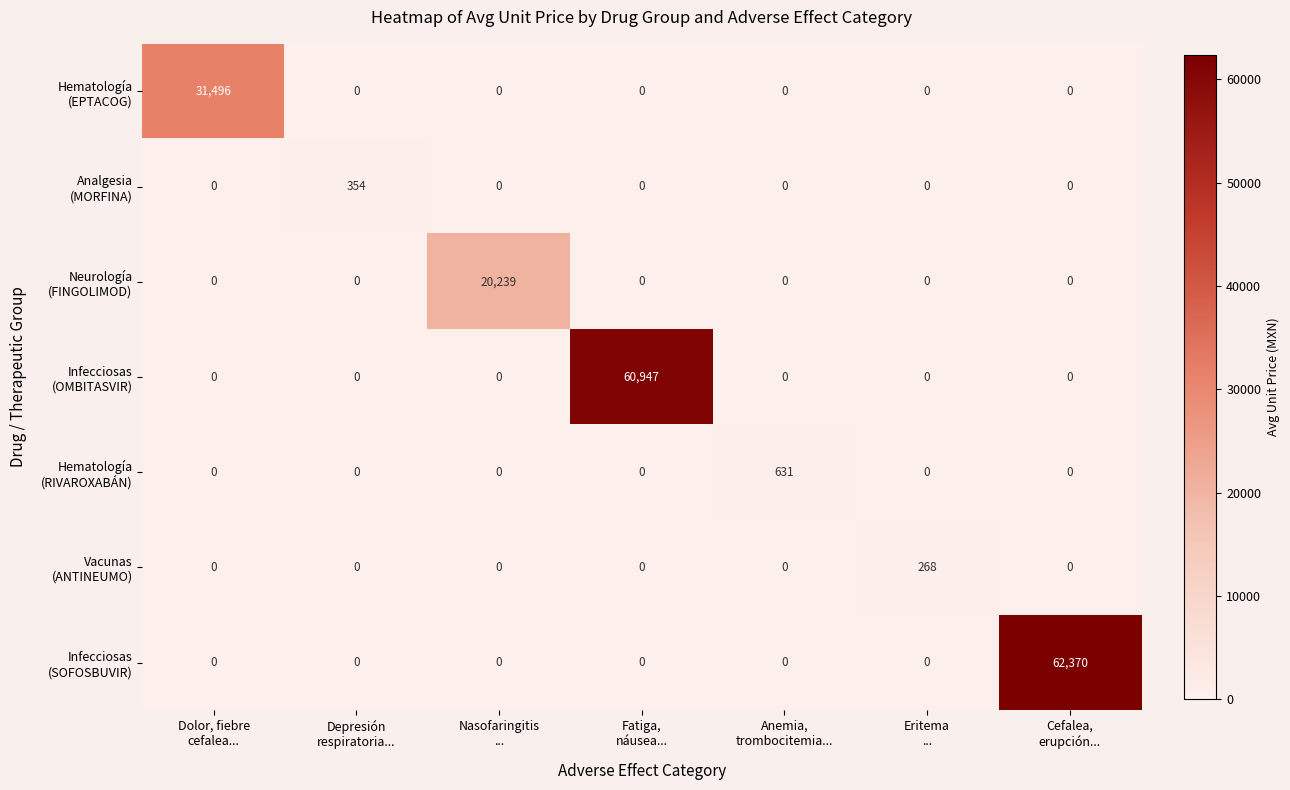

Which label corresponds to the smallest value in the chart?

Depresión
respiratoria...